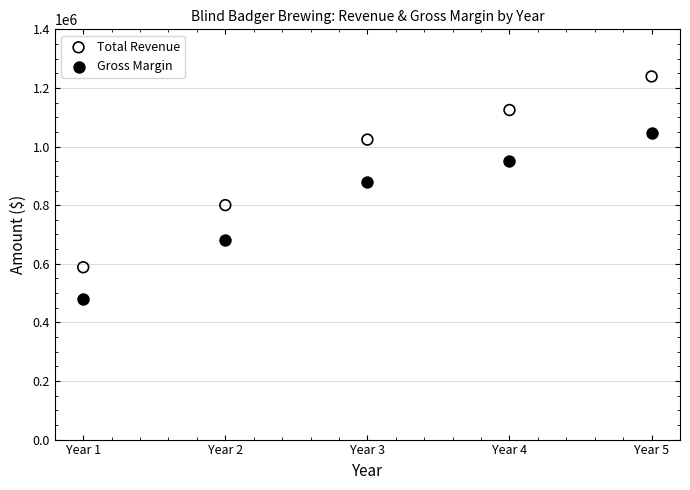

In the Gross Margin series, what Y value is closest to 762752?

681178.7